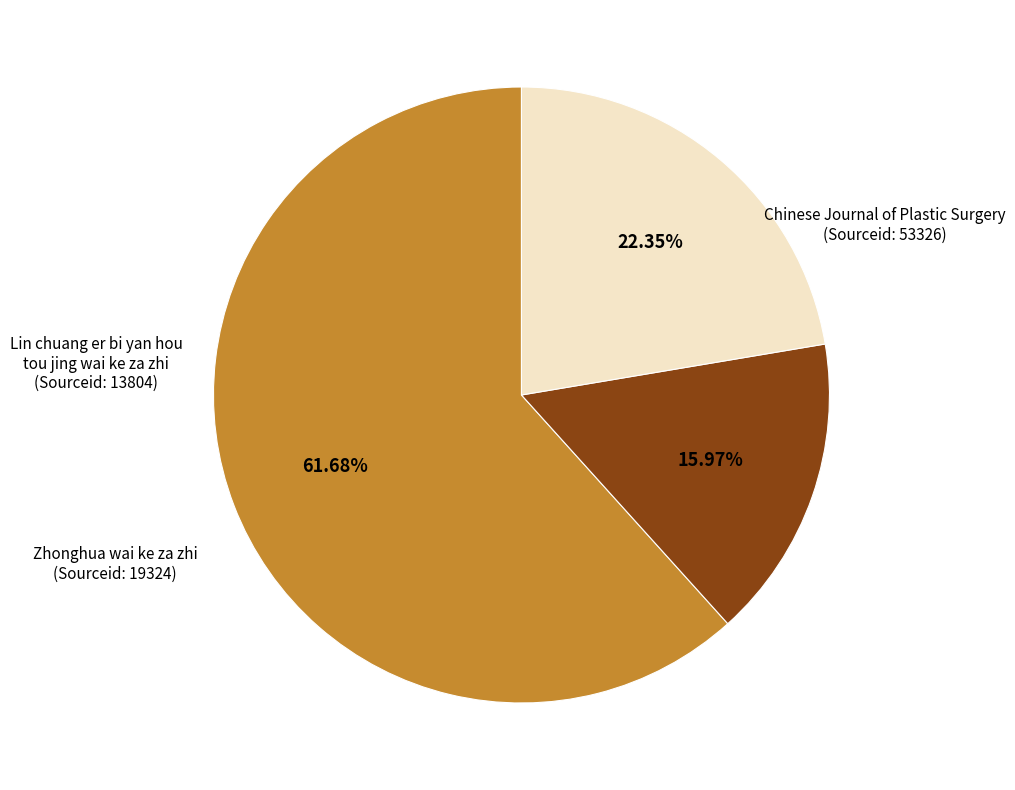

Does Zhonghua wai ke za zhi represent more than half of the total?

No